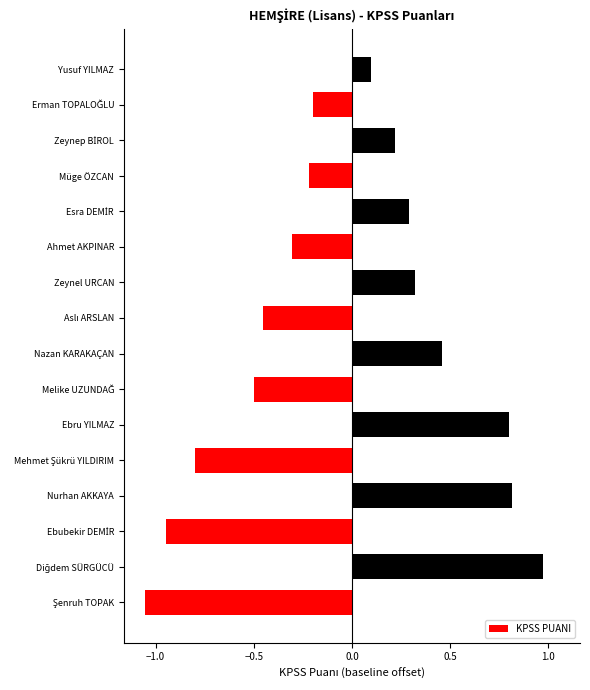

At which label is the value closest to 72?

Yusuf YILMAZ